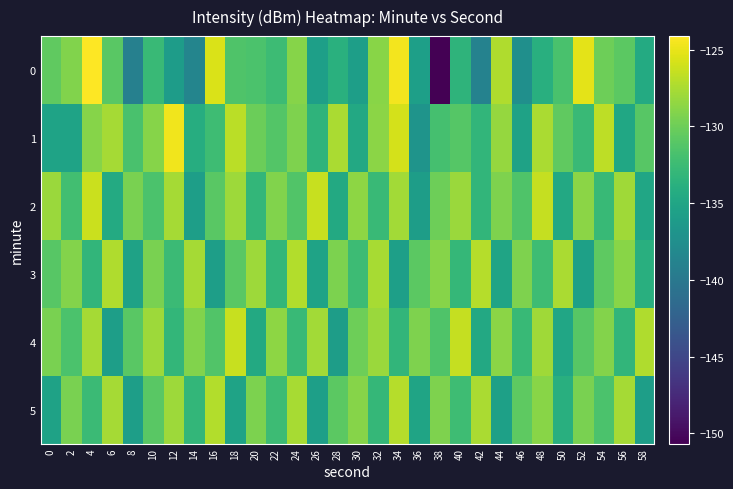

Between 50 and 26, which is larger?

50